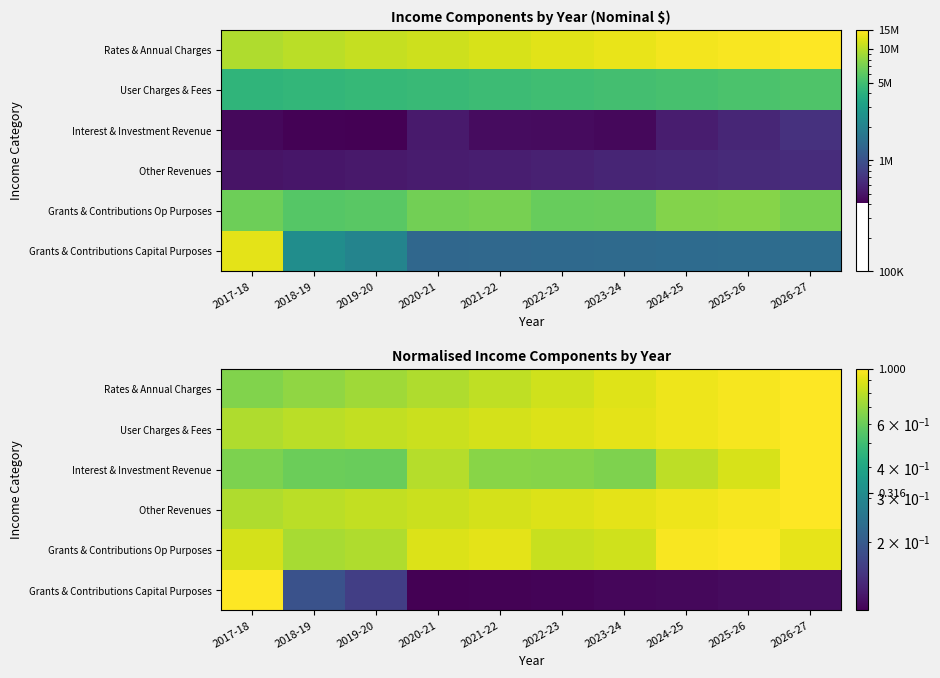

The value of User Charges & Fees at 2022-23 is 1.5. True or false?

False